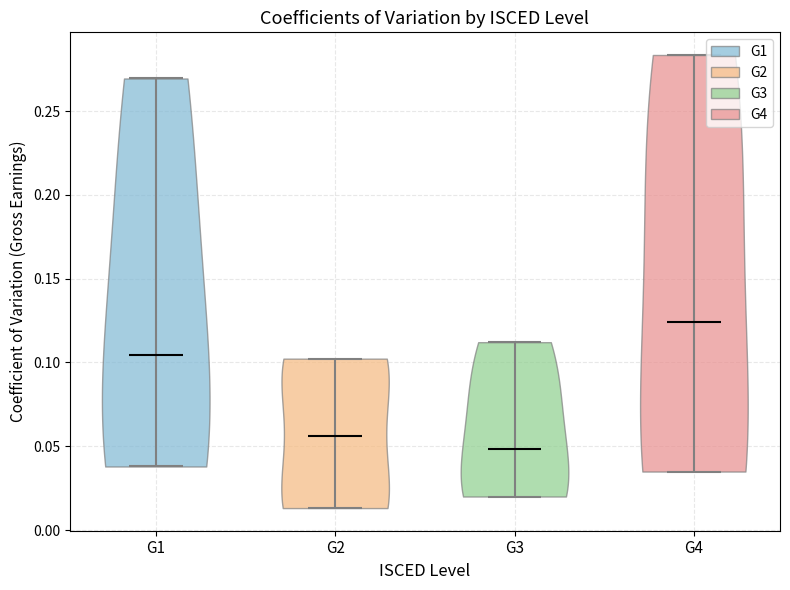

Which violin has the lowest median line?

G3